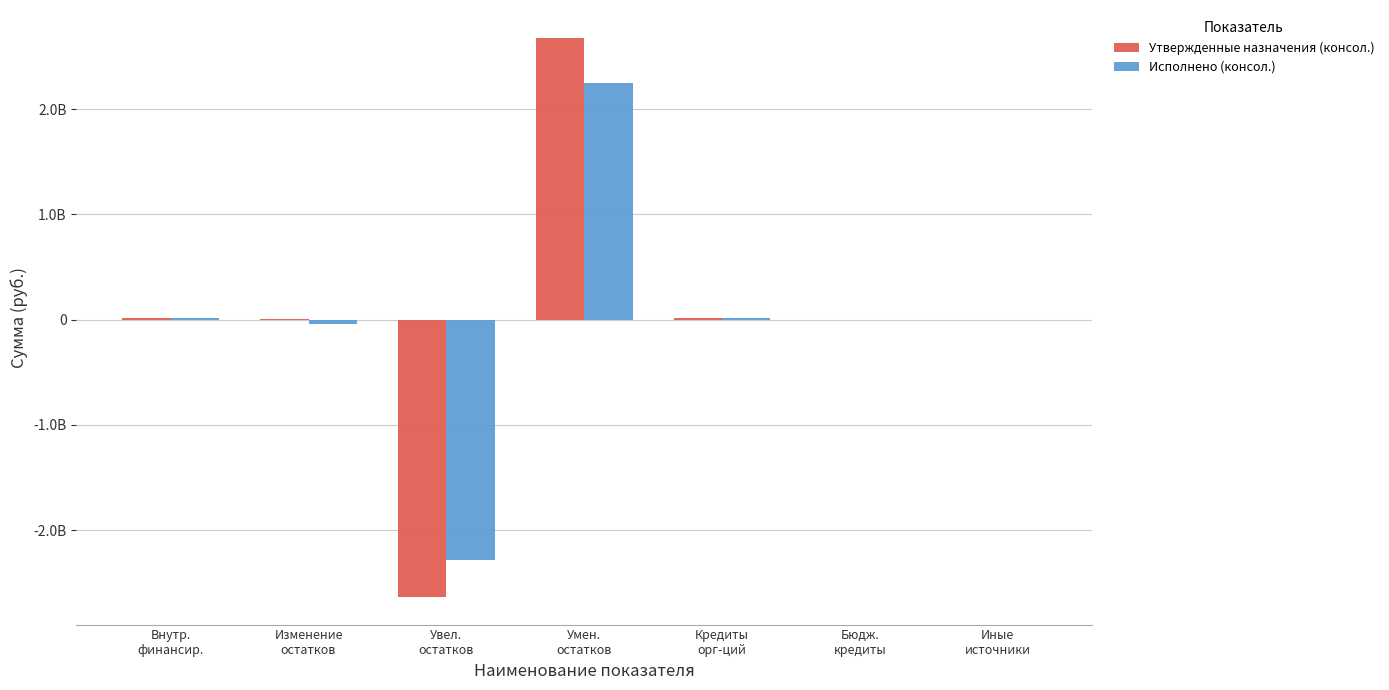

Reading right to left, transcribe all the data shown in this chart.

Утвержденные назначения (консол.): 0.0	0.0	20000000.0	2677799168.3	-2632258168.2	10894713.1	20000000.0
Исполнено (консол.): 500000.0	0.0	20000000.0	2245470030.2	-2287637427.1	-42167396.9	20500000.0